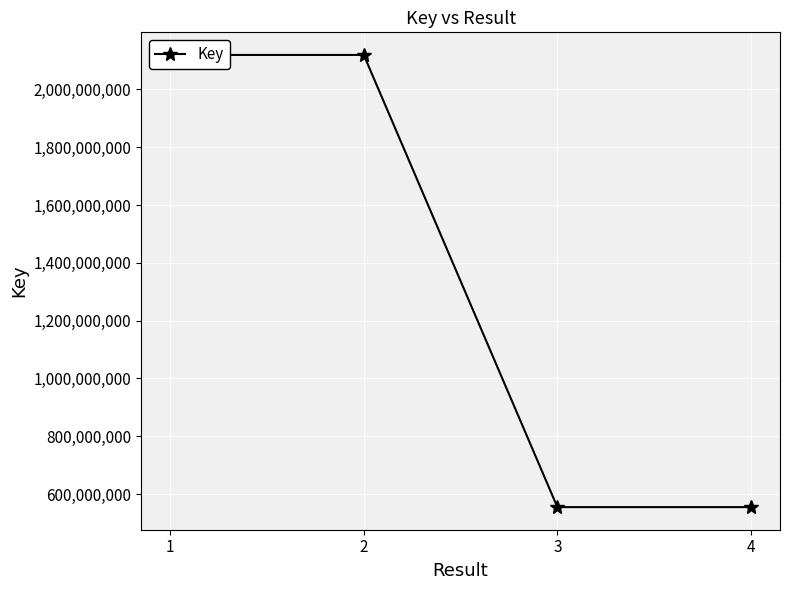

What is the average value?

1337249107